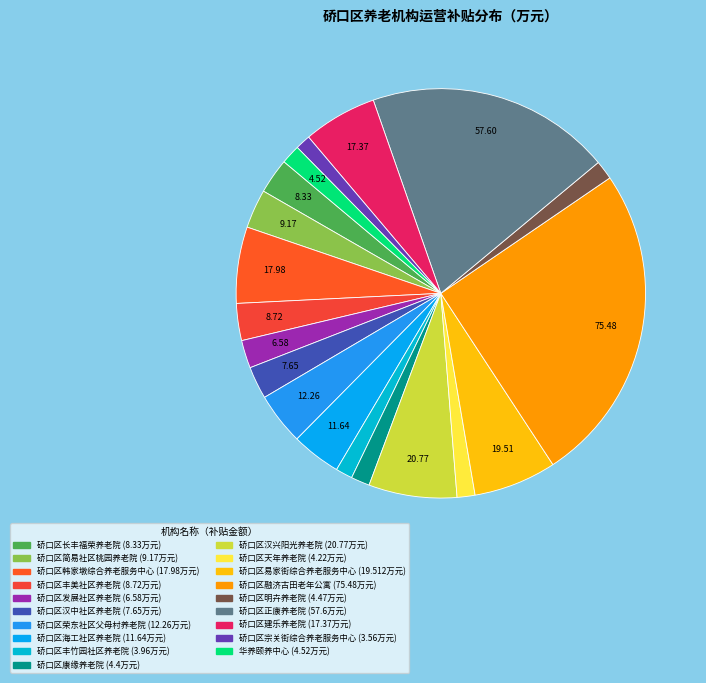

To the nearest percent, what percentage of the pie is 硚口区融济古田老年公寓?

25%